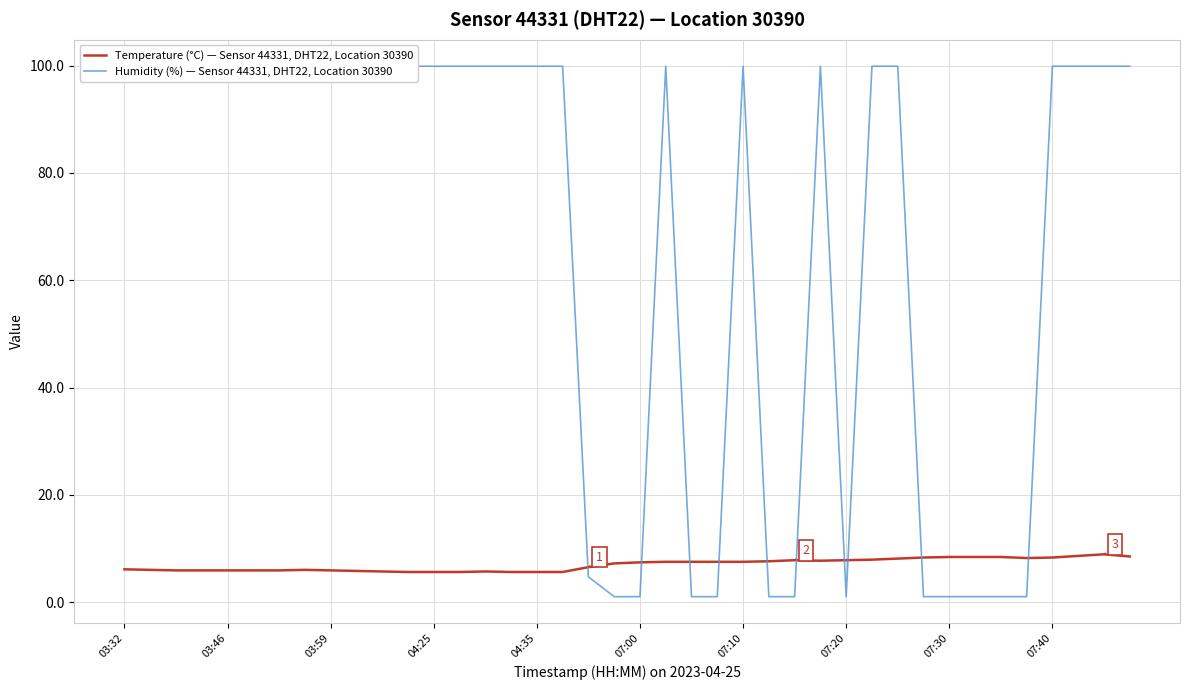

At how many categories does at least one series exceed 13?

27